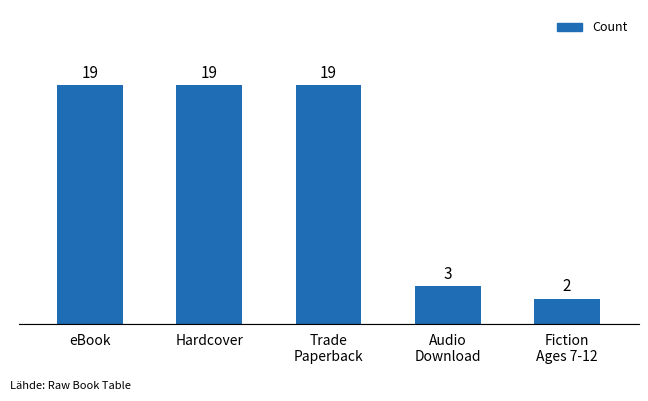

What is the sum of the values at eBook and Hardcover?

38